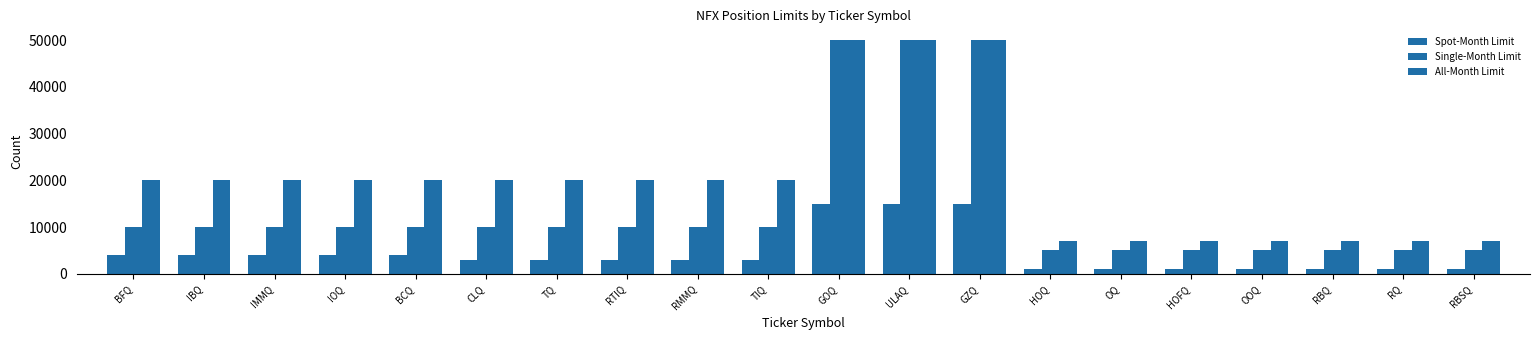

What is the label of the 11th bar from the left?

GOQ